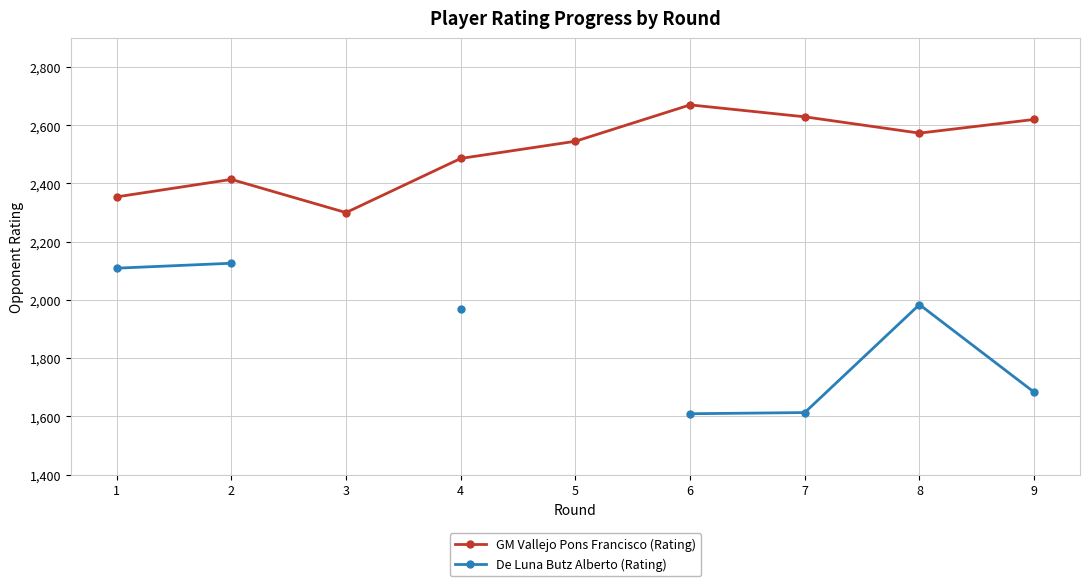

Is it true that GM Vallejo Pons Francisco (Rating) equals 3077.3 at 1?

False